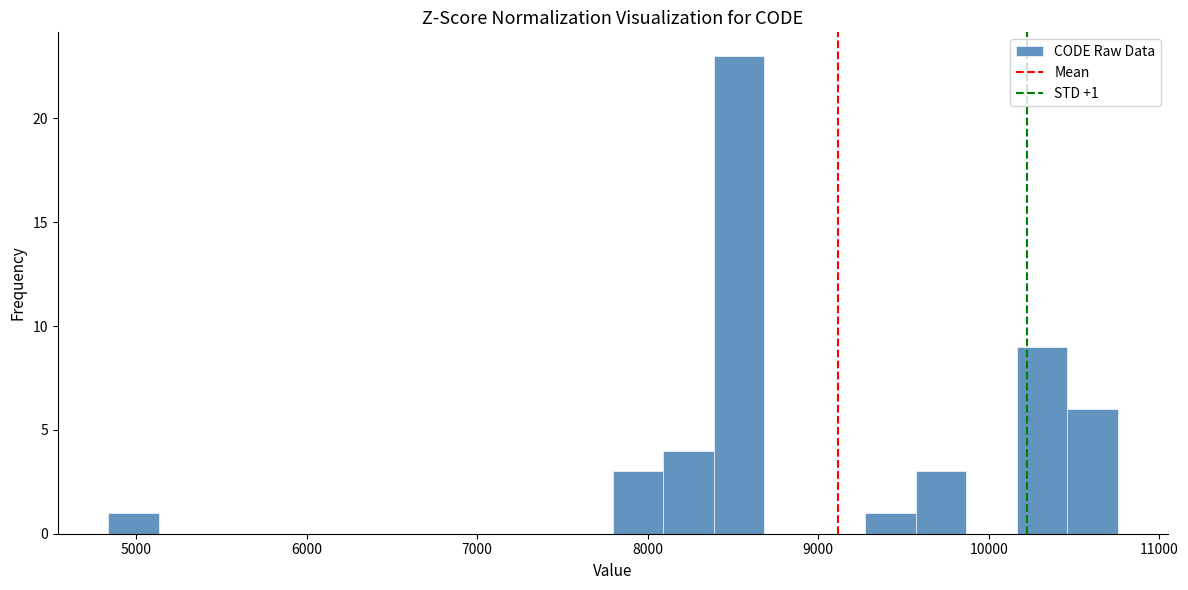

Around what value on the x-axis is the tallest bar? Give the approximate position of its centre, as read against the axis.

8500